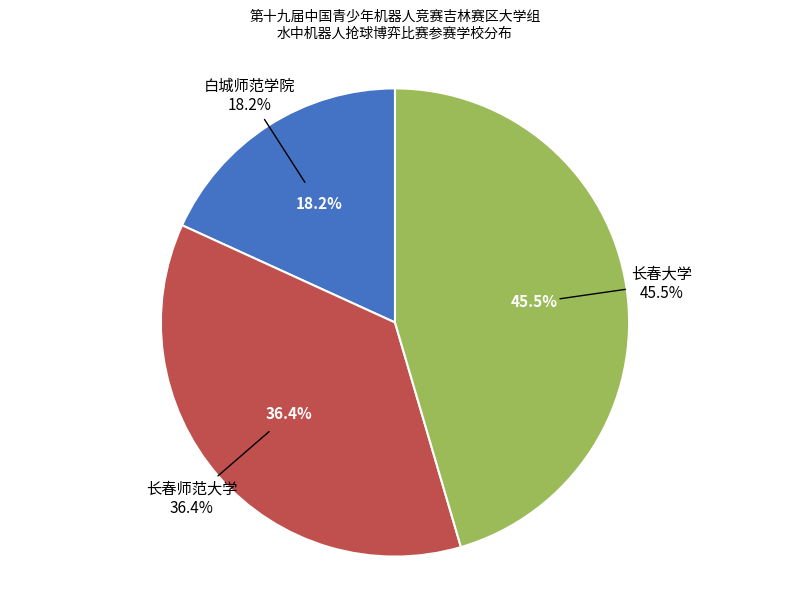

To the nearest percent, what is the difference between the largest and smallest slice percentages?

27%